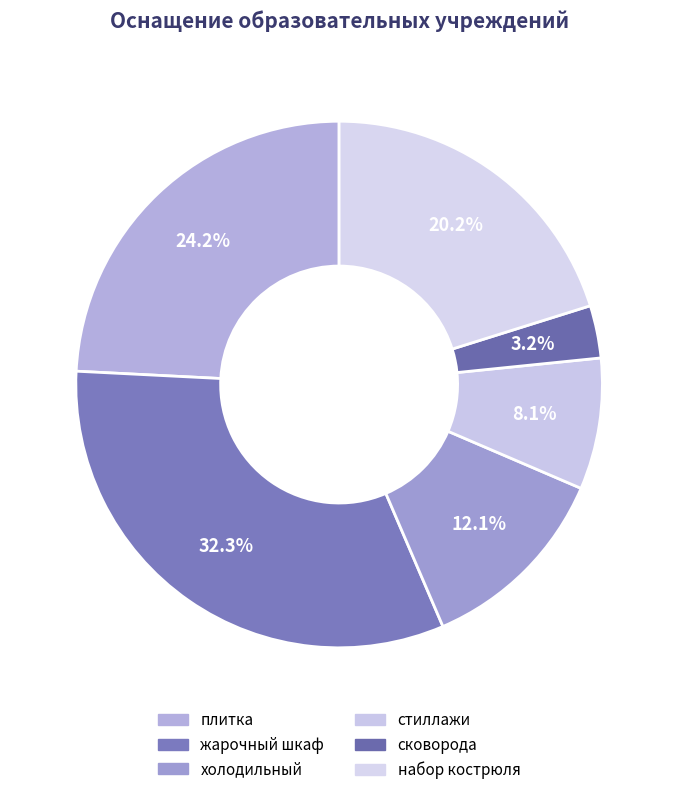

To the nearest percent, what portion does набор кострюля represent?

20%